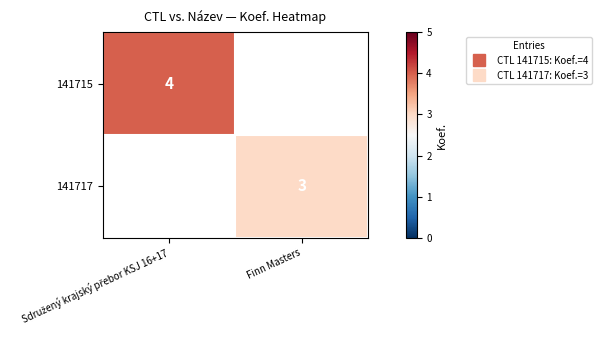

At Finn Masters, list the series in order from smallest to largest.

141715, 141717